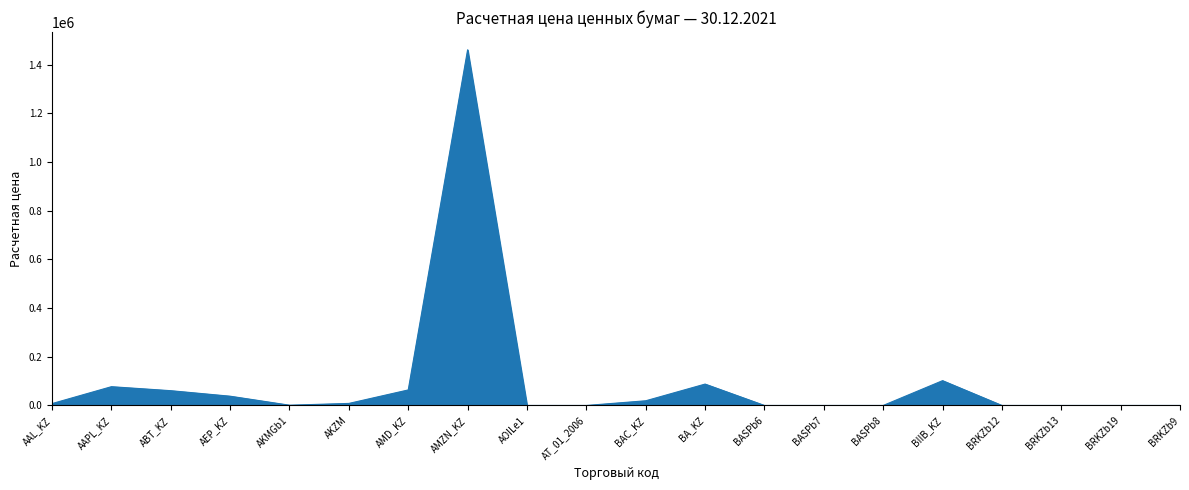

Is it true that the value at AKZM is 8521.9?

True